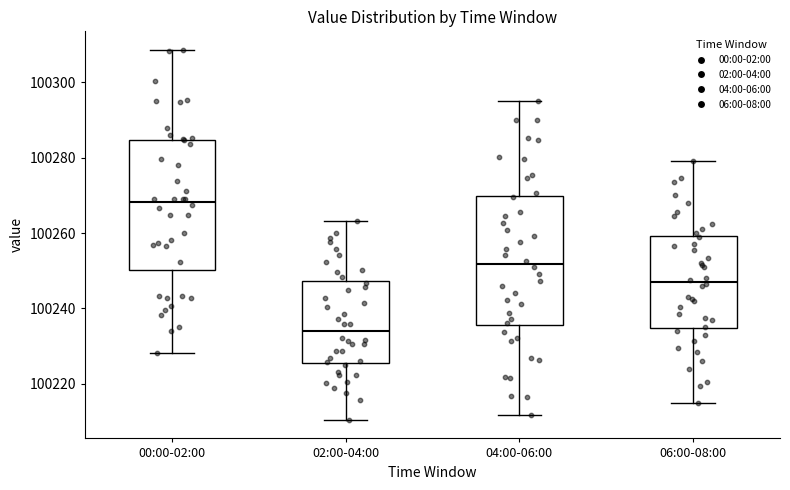

Which box's median line is the lowest?

02:00-04:00